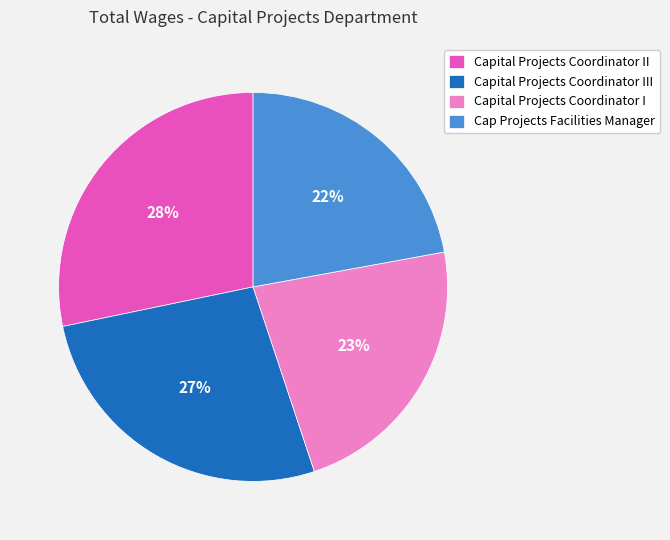

Which slice is the largest?

Capital Projects Coordinator II